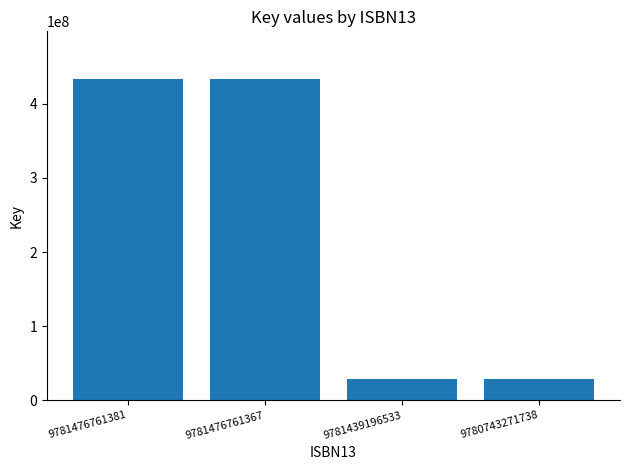

What is the minimum value shown in the chart?

28146941